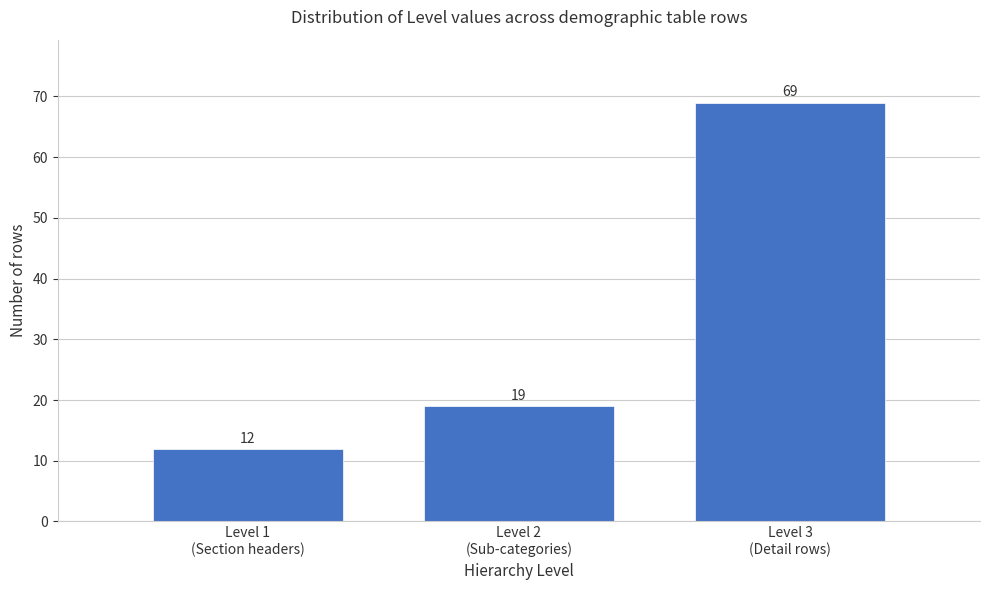

Reading left to right, extract all data points from this chart.

12	19	69